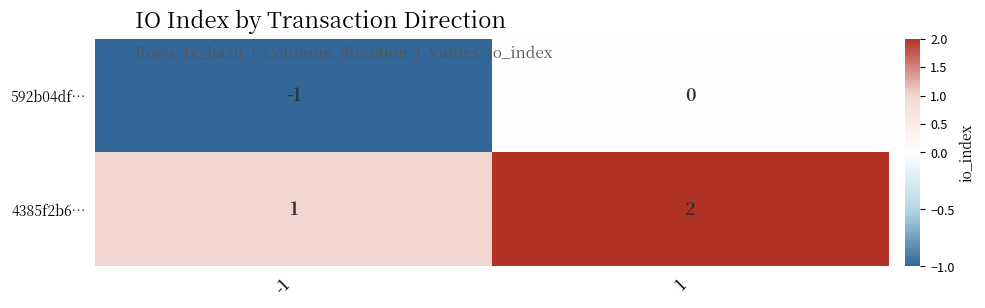

Is the value of 592b04df… at -1 greater than the value of 4385f2b6… at -1?

No